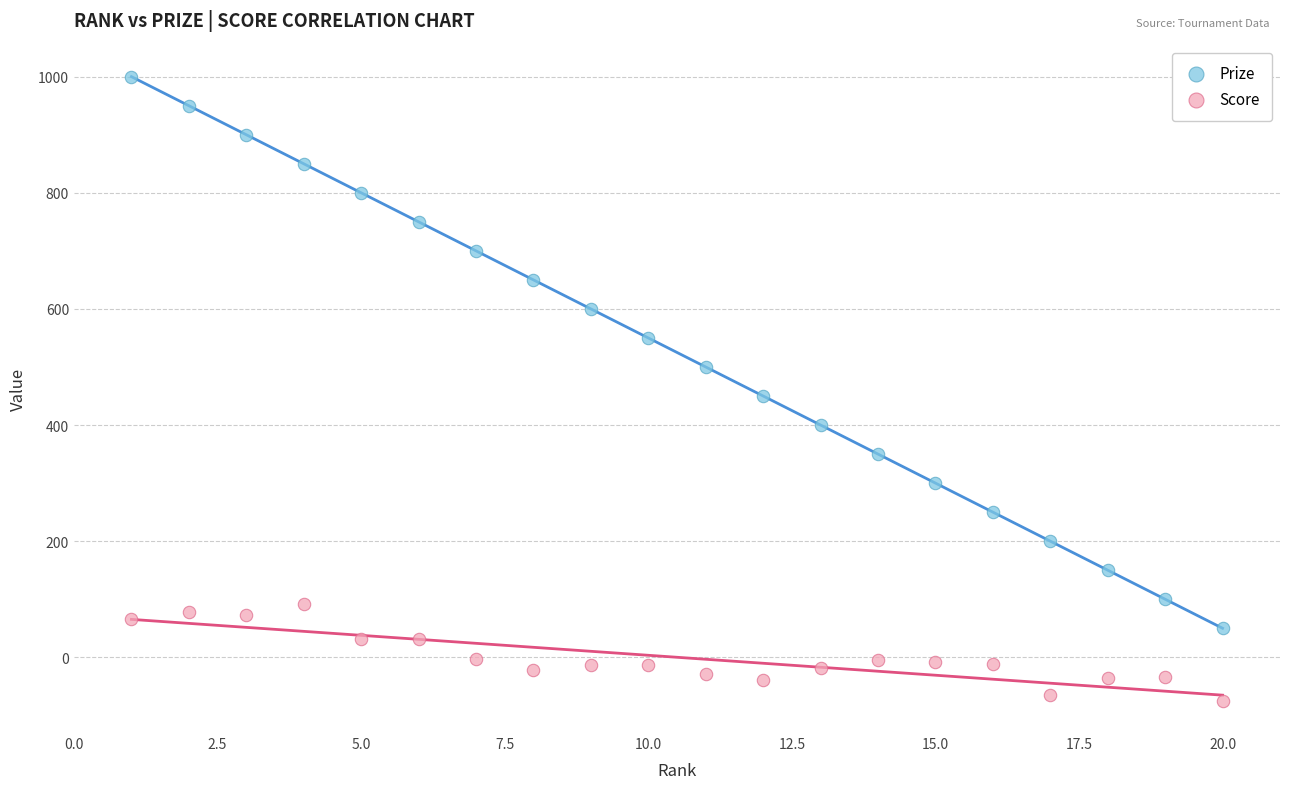

What are all the series names shown in the legend?

Prize, Score